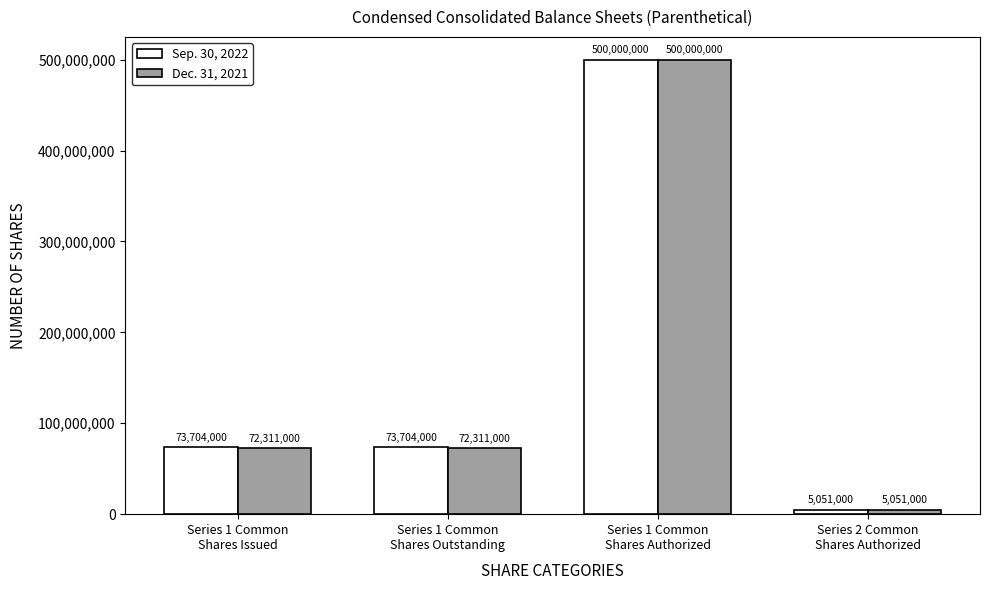

What position from the left is Series 1 Common
Shares Outstanding?

2